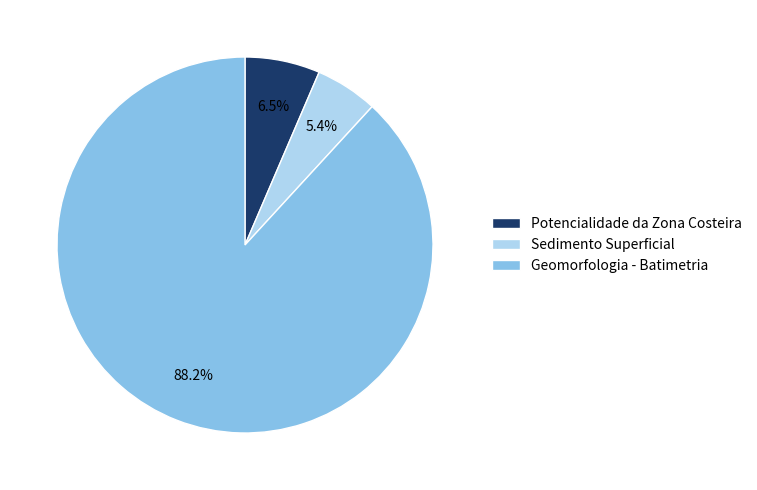

Rank the categories by value from highest to lowest.

Geomorfologia - Batimetria, Potencialidade da Zona Costeira, Sedimento Superficial